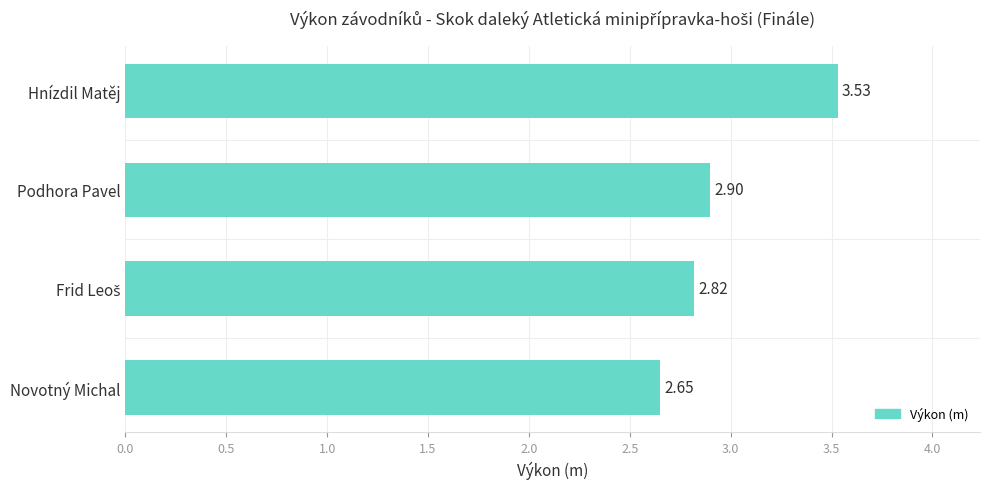

What is the average value?

3.0